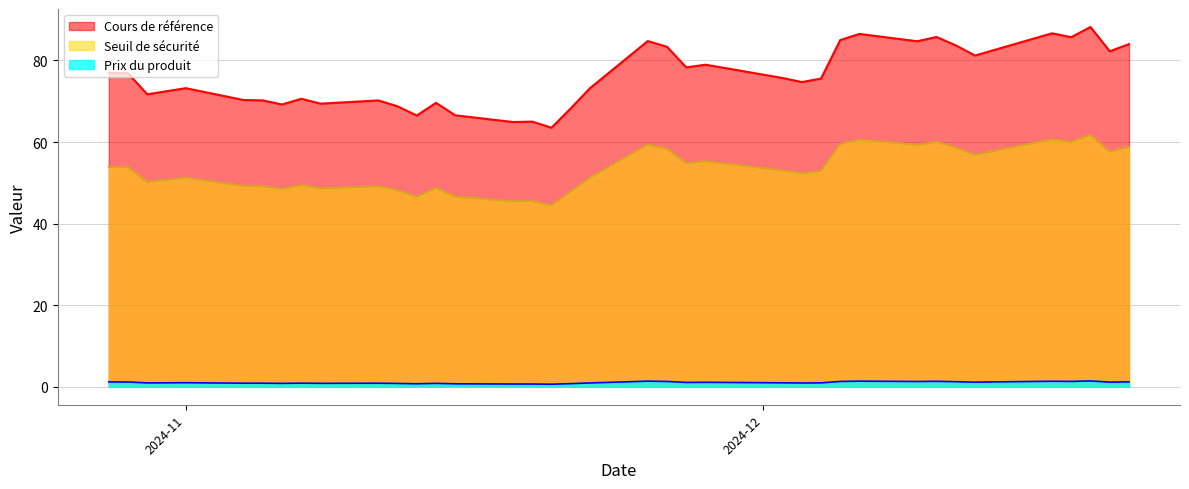

The Prix du produit series shows 1.1 at 2024-12-19. True or false?

True